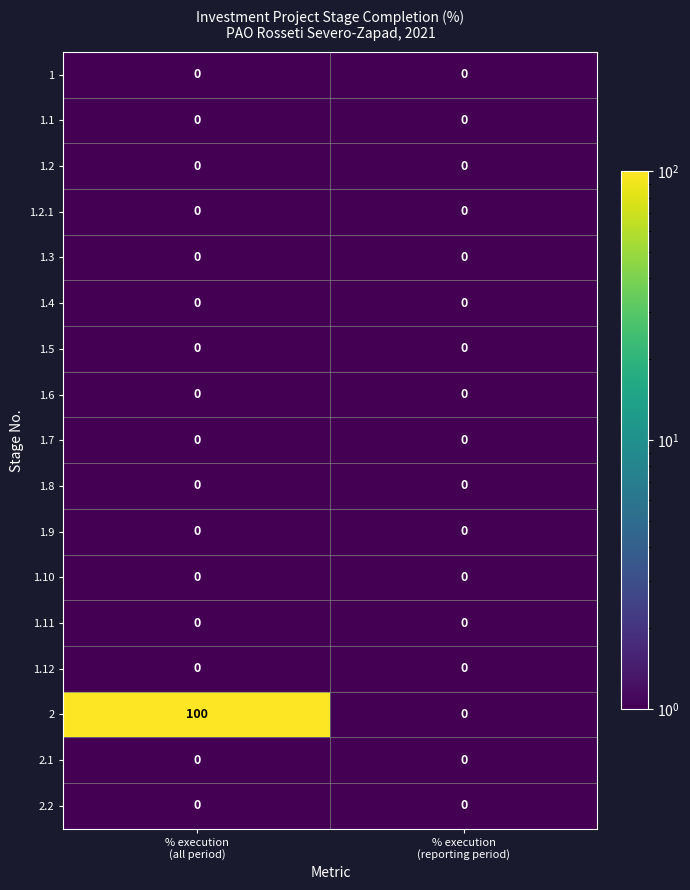

What is the greatest value displayed?

100